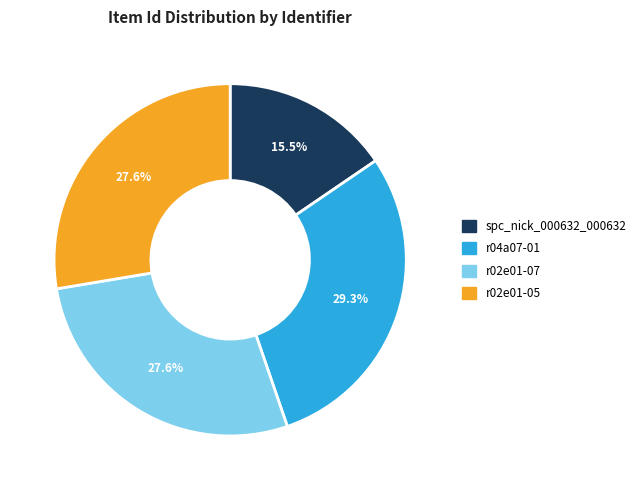

Count the number of slices in the pie.

4